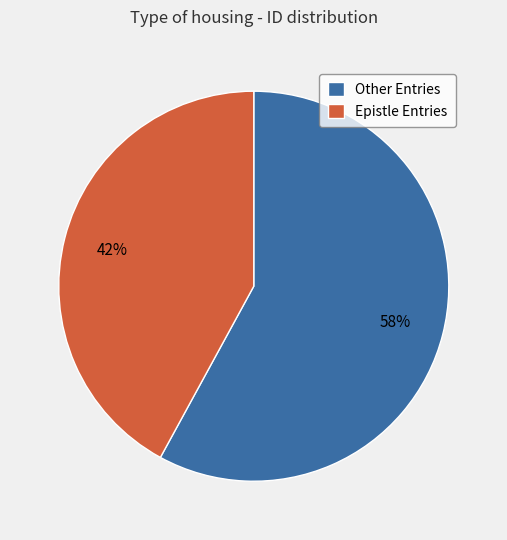

What percentage is the Epistle Entries slice, to the nearest percent?

42%